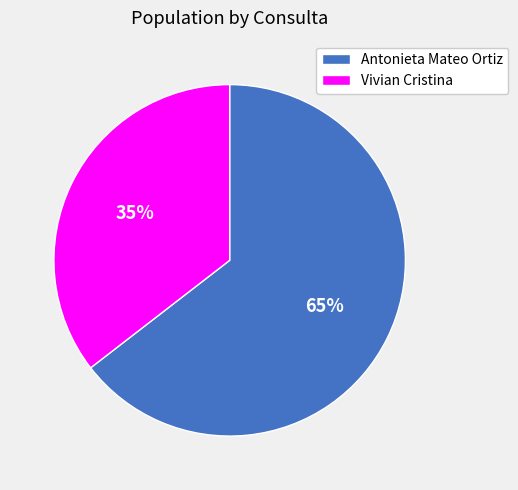

To the nearest percent, what portion does Antonieta Mateo Ortiz represent?

65%